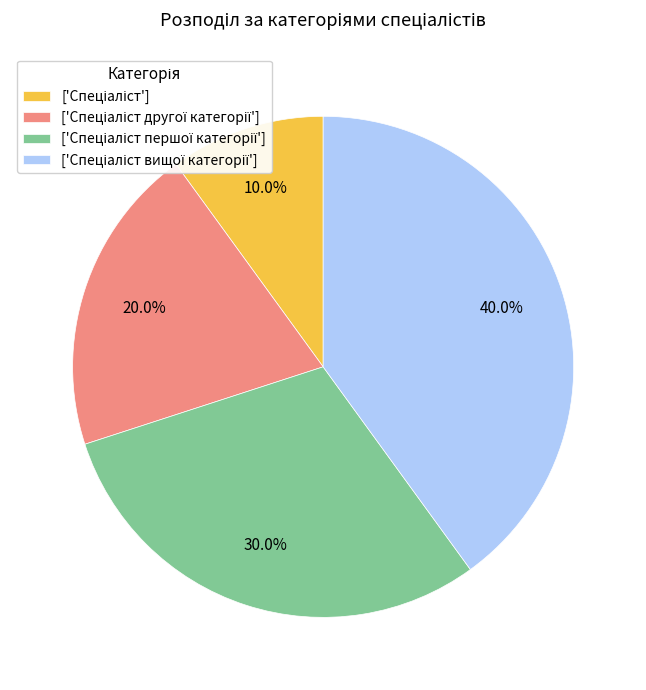

Is there a majority slice in this chart?

No